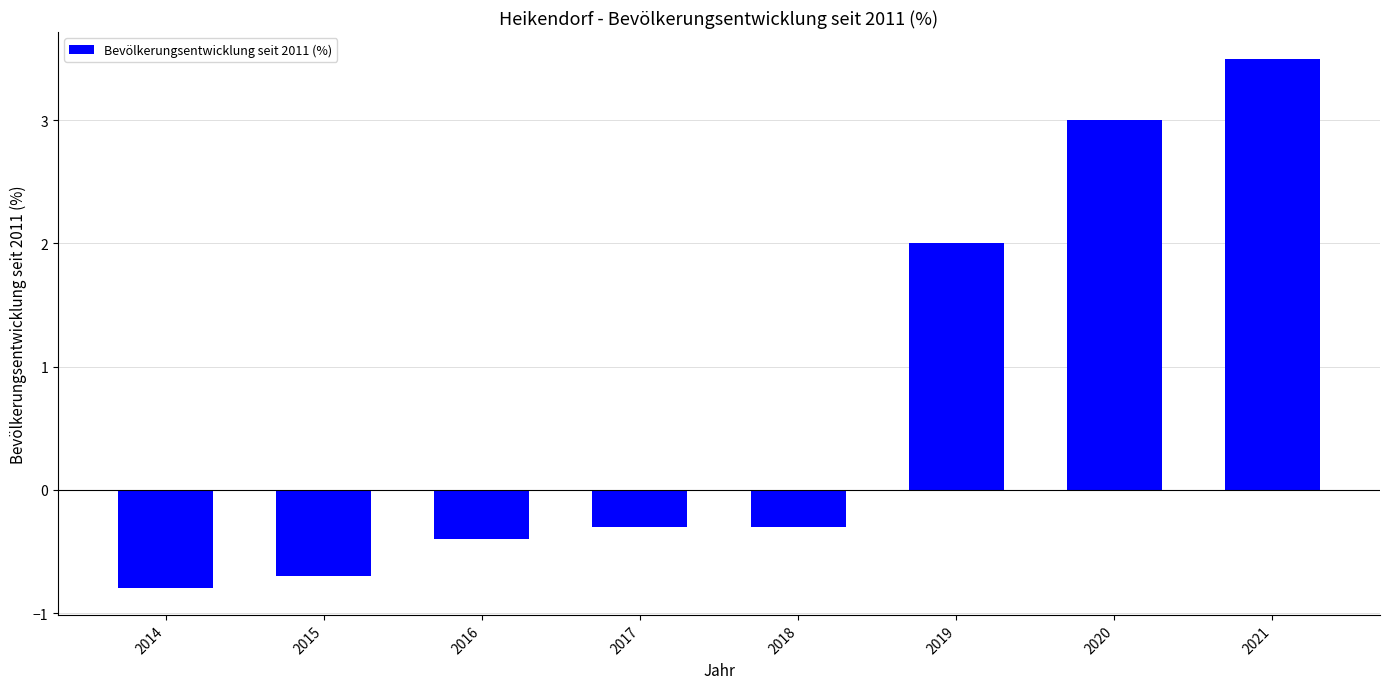

How many values are below zero?

5